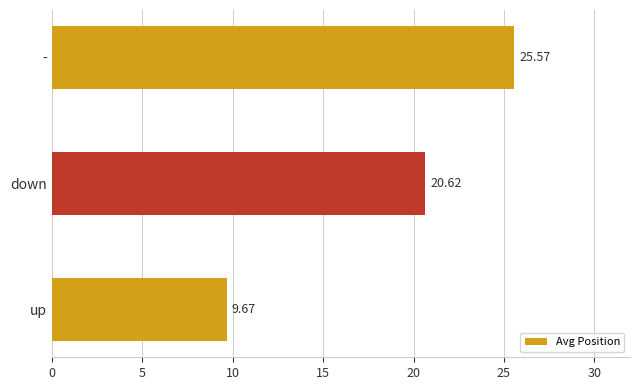

What is the ratio of the value at - to the value at up?

2.6